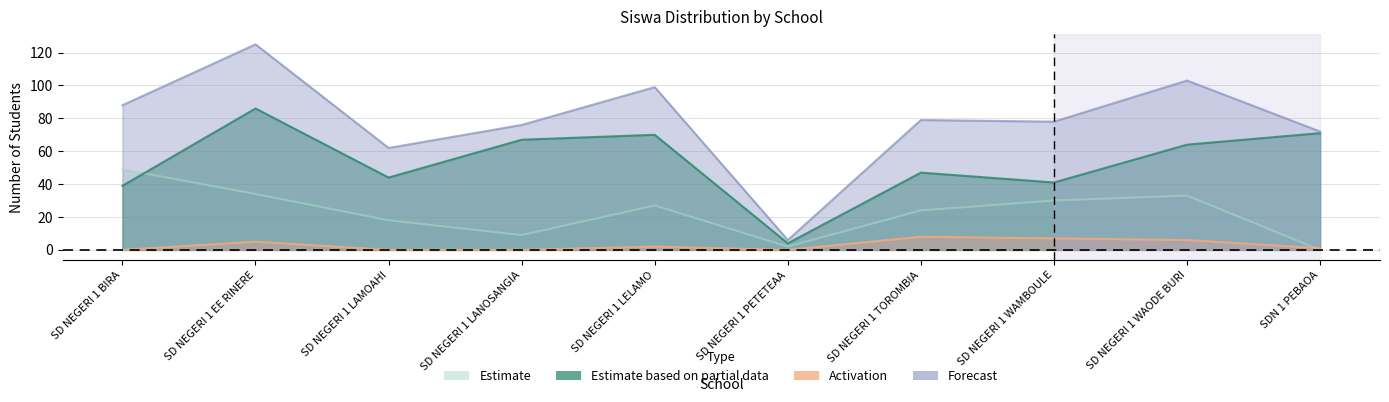

Between which two adjacent categories do Pemberian (Siswa) and Pemberian Relaksasi (Siswa) first intersect?

SD NEGERI 1 BIRA and SD NEGERI 1 EE RINERE